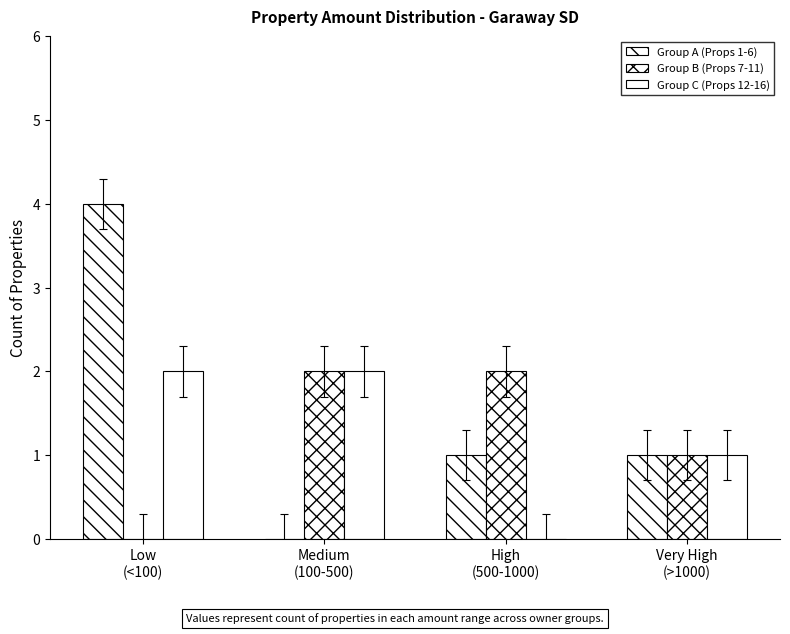

Does the chart contain stacked bars?

No